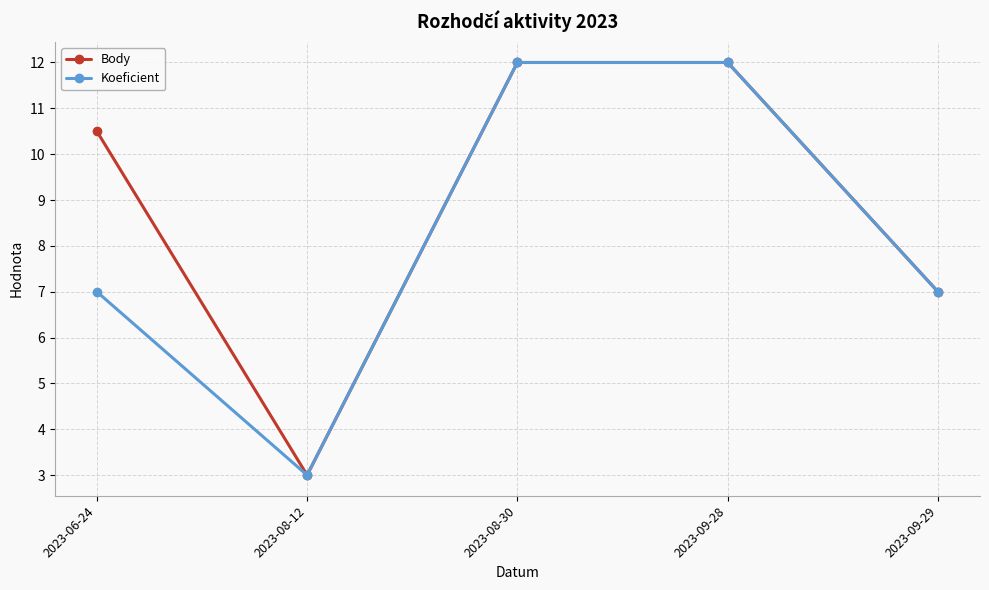

At which label does Body first exceed 10?

2023-06-24